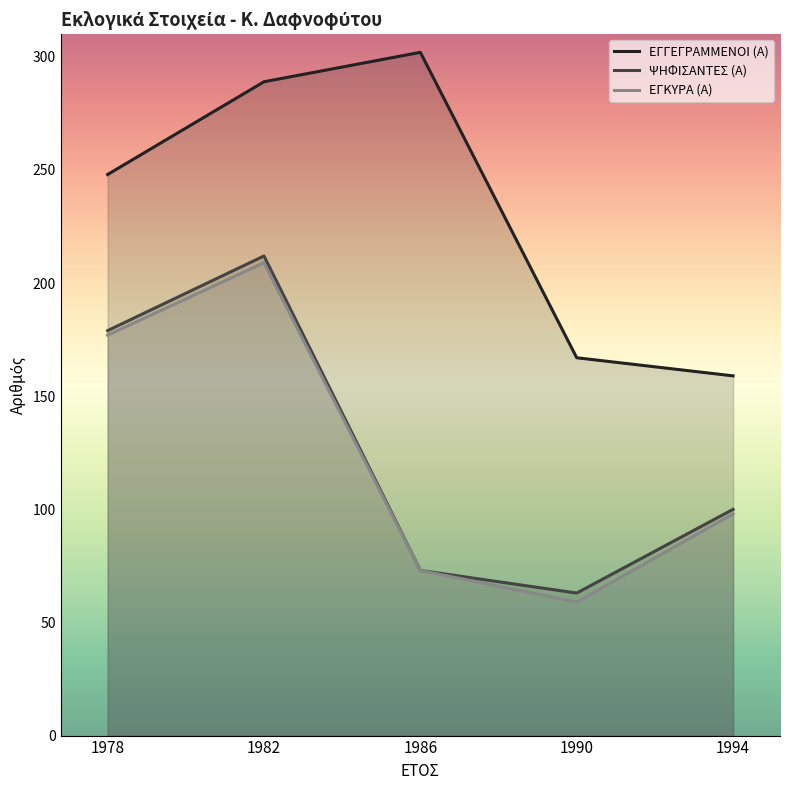

Between 1990 and 1994, which is larger?

1990